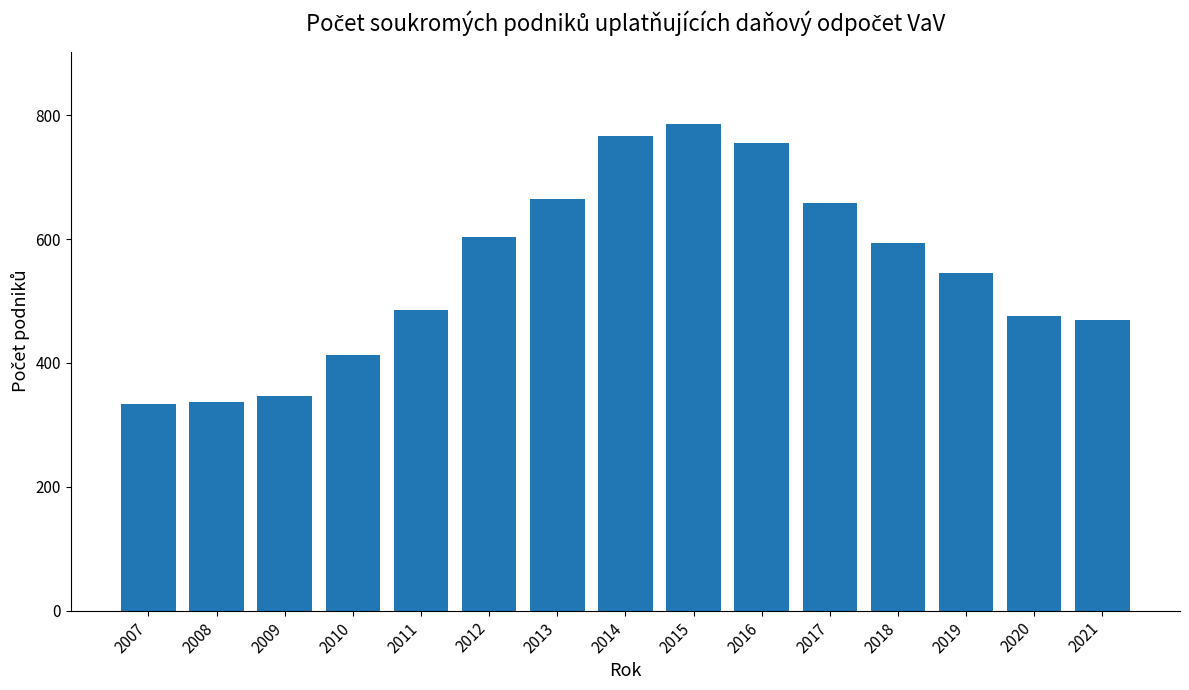

True or false: the data shows 767 at 2014.

True